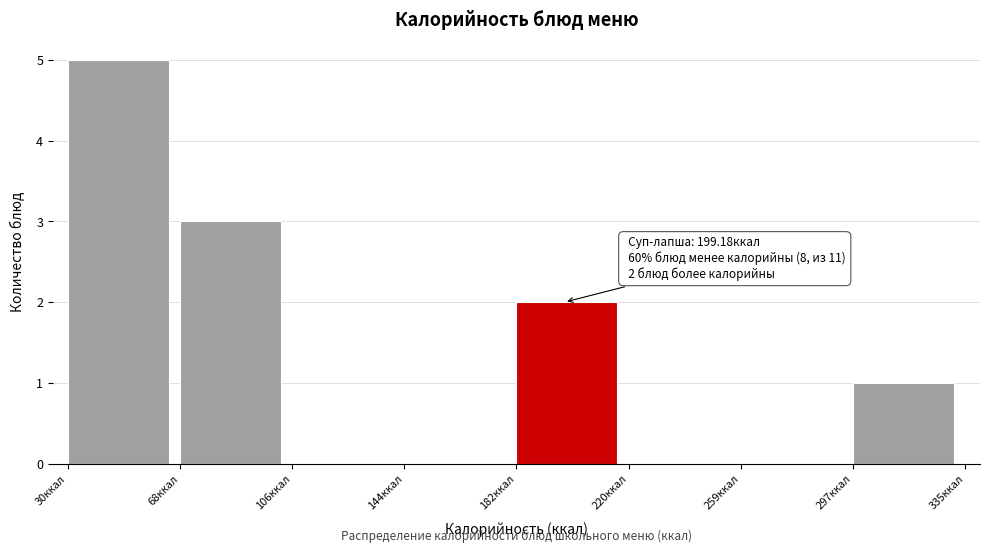

Over which range of the x-axis is the bar tallest?

30 to 70